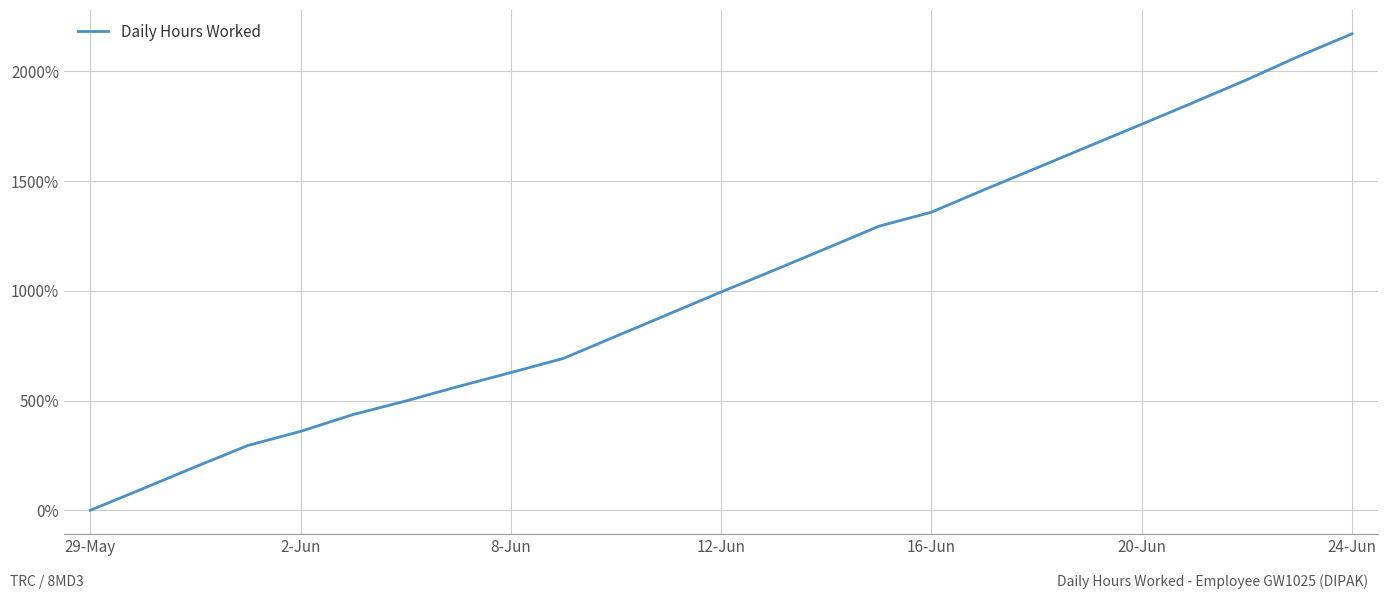

What is the maximum value shown in the chart?

2170.9